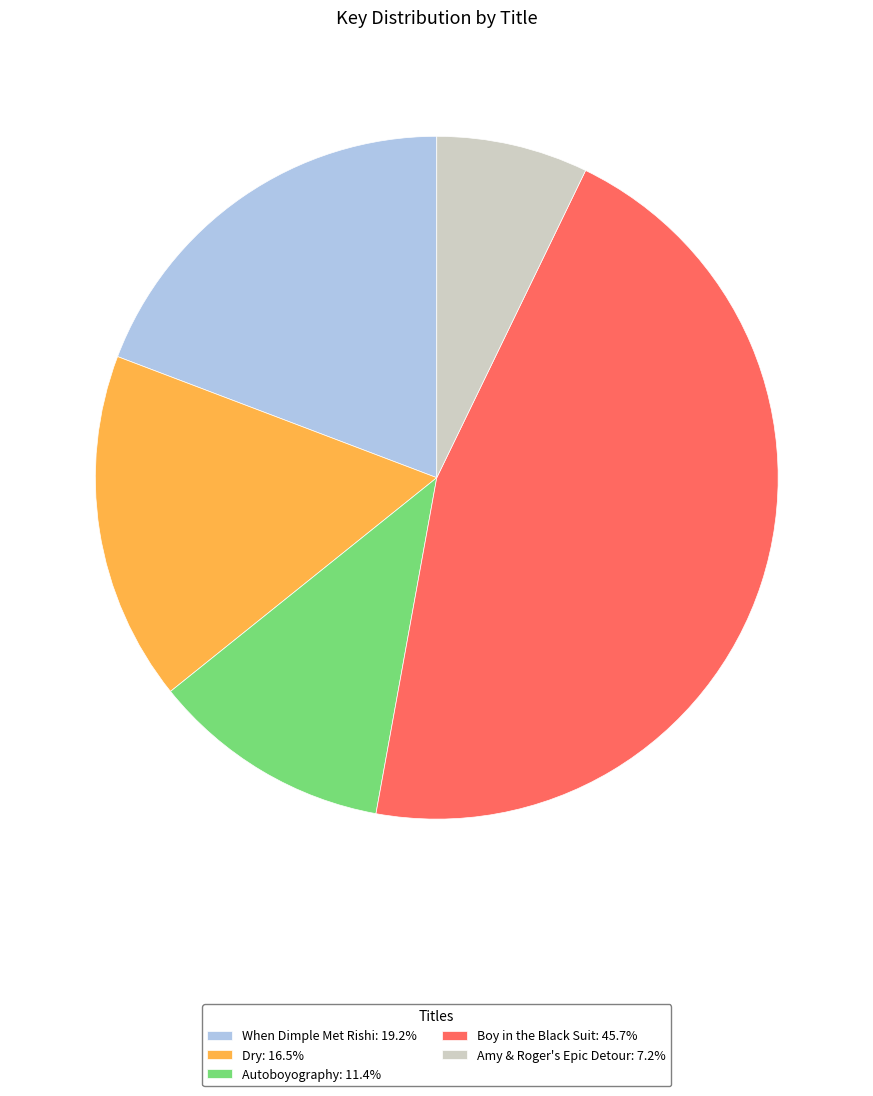

Does Amy & Roger's Epic Detour: 7.2% represent more than half of the total?

No